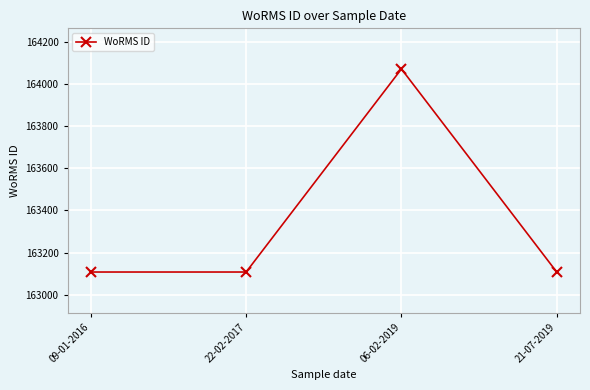

How many points are higher than both their immediate neighbors (excluding endpoints)?

1